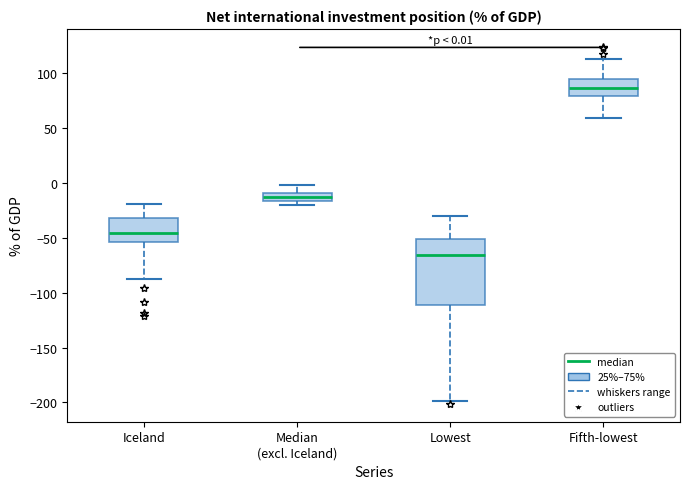

Which box is the tallest, from its lower edge to its upper edge?

Lowest